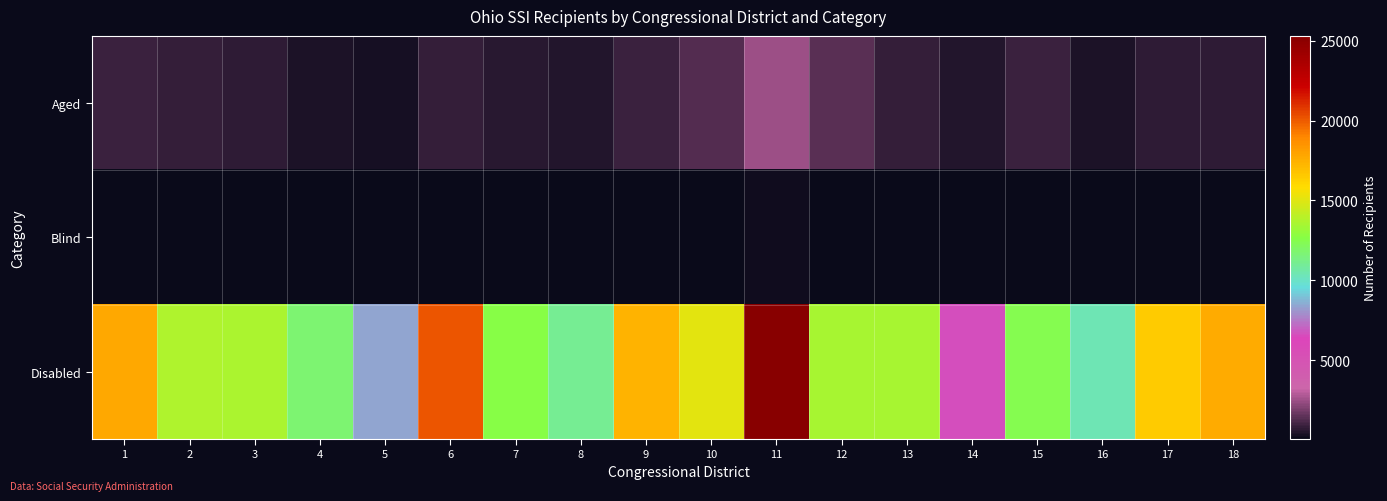

Which series has the widest spread of values?

Disabled